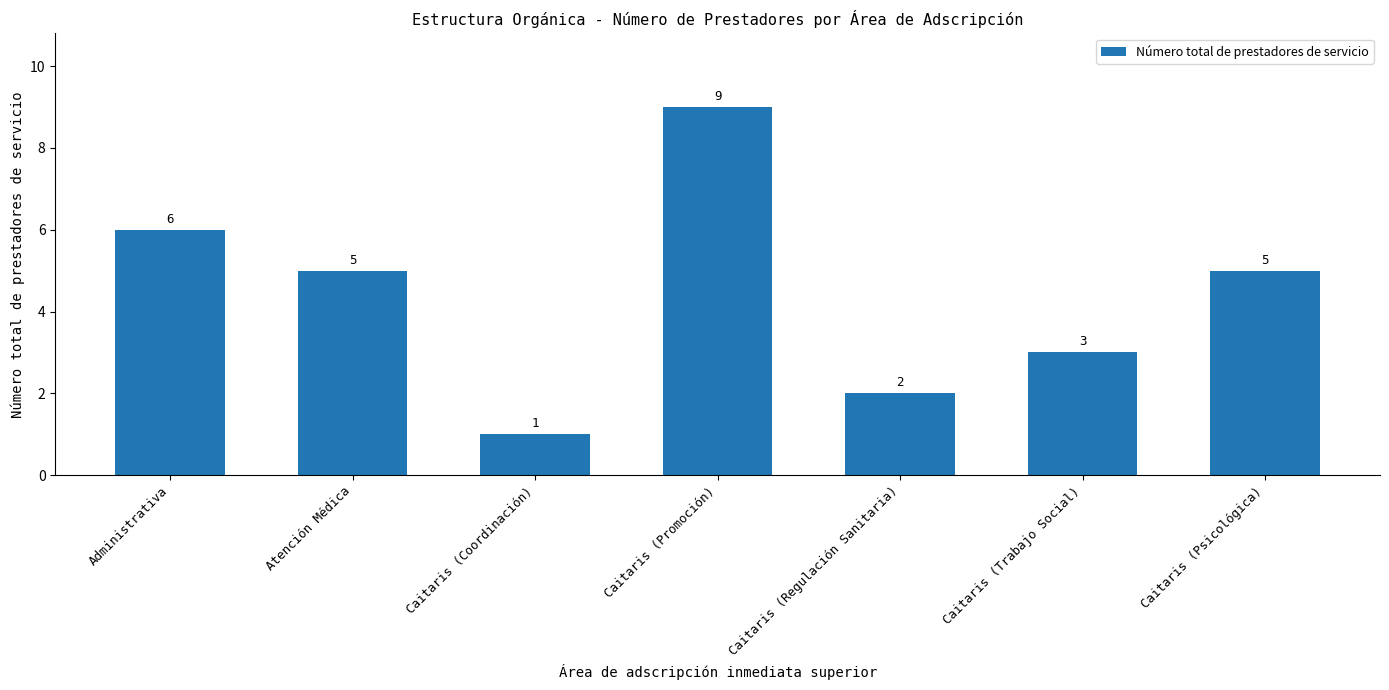

What is the approximate value at Caitaris (Coordinación)?

1